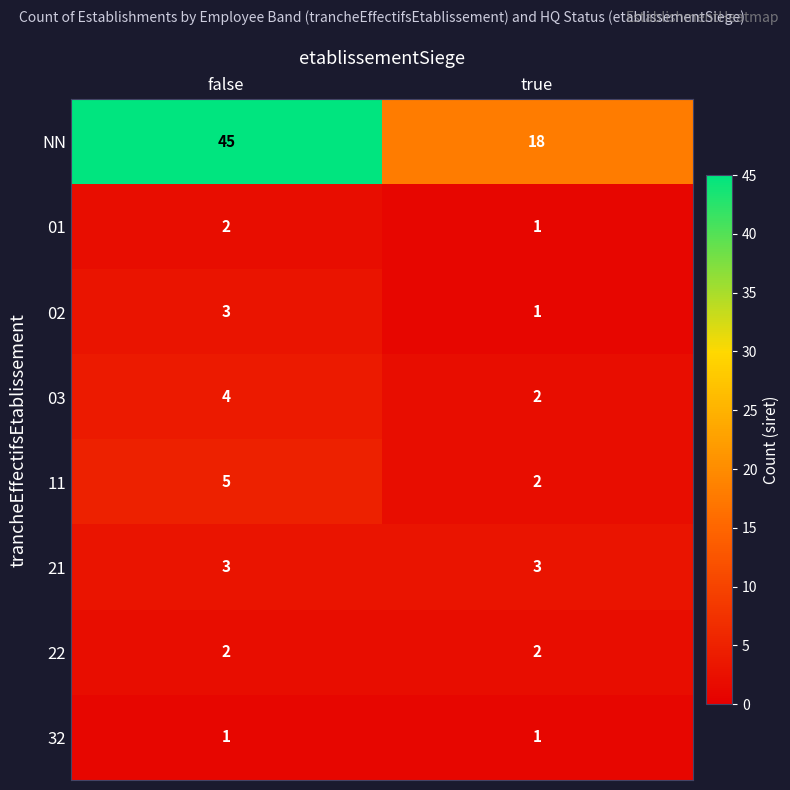

Reading left to right, transcribe all the data shown in this chart.

NN: false=45	true=18
01: false=2	true=1
02: false=3	true=1
03: false=4	true=2
11: false=5	true=2
21: false=3	true=3
22: false=2	true=2
32: false=1	true=1